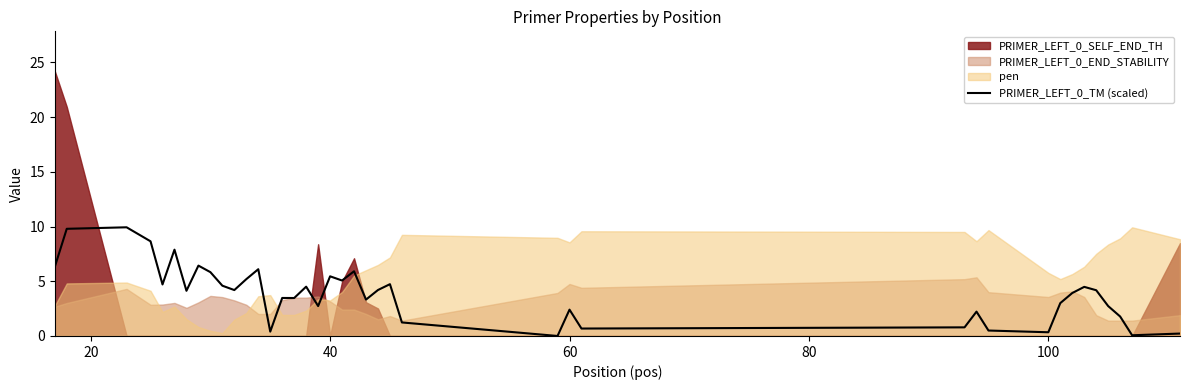

What is the maximum value for PRIMER_LEFT_0_TM (scaled)?

9.9